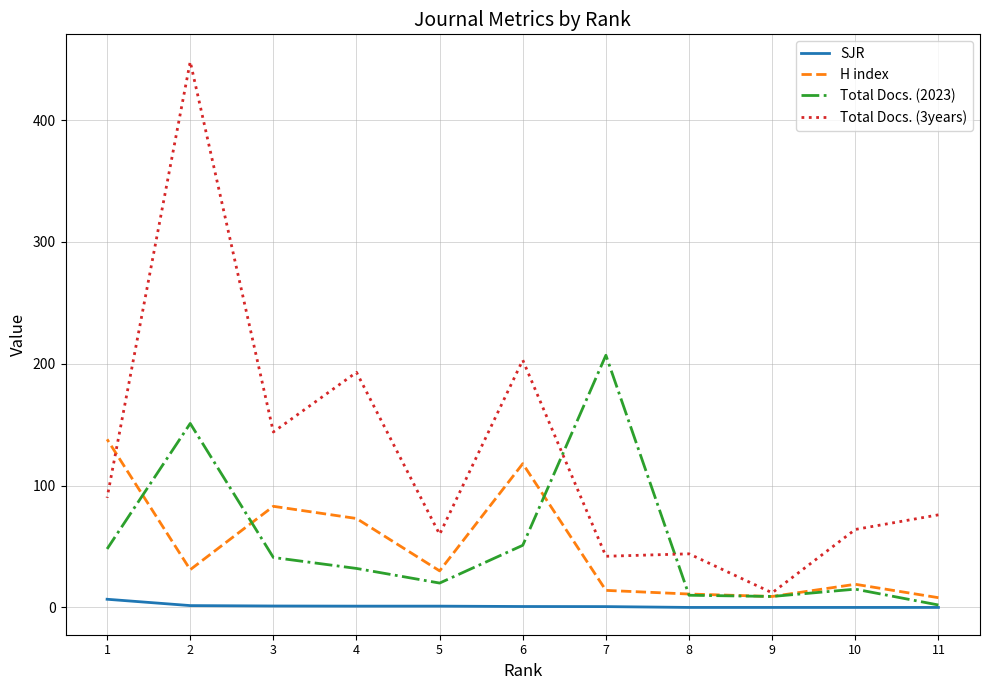

What is the spread (max minus min) of values at 8?

44.0